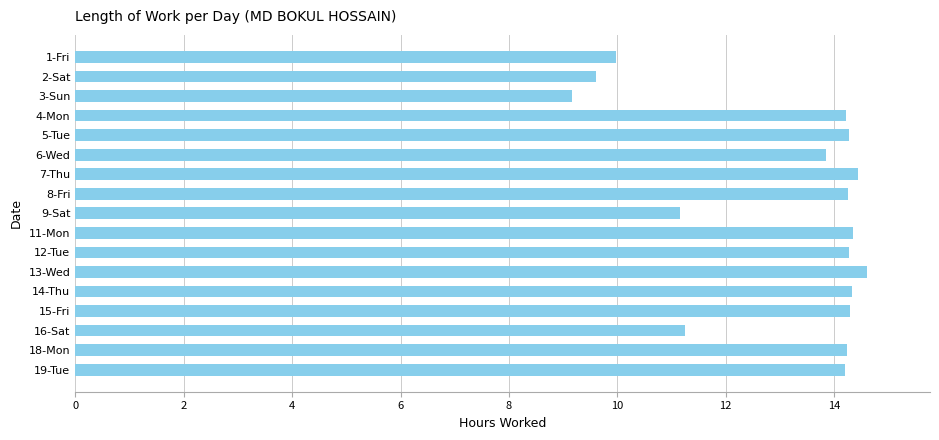

Between 16-Sat and 19-Tue, which is larger?

19-Tue